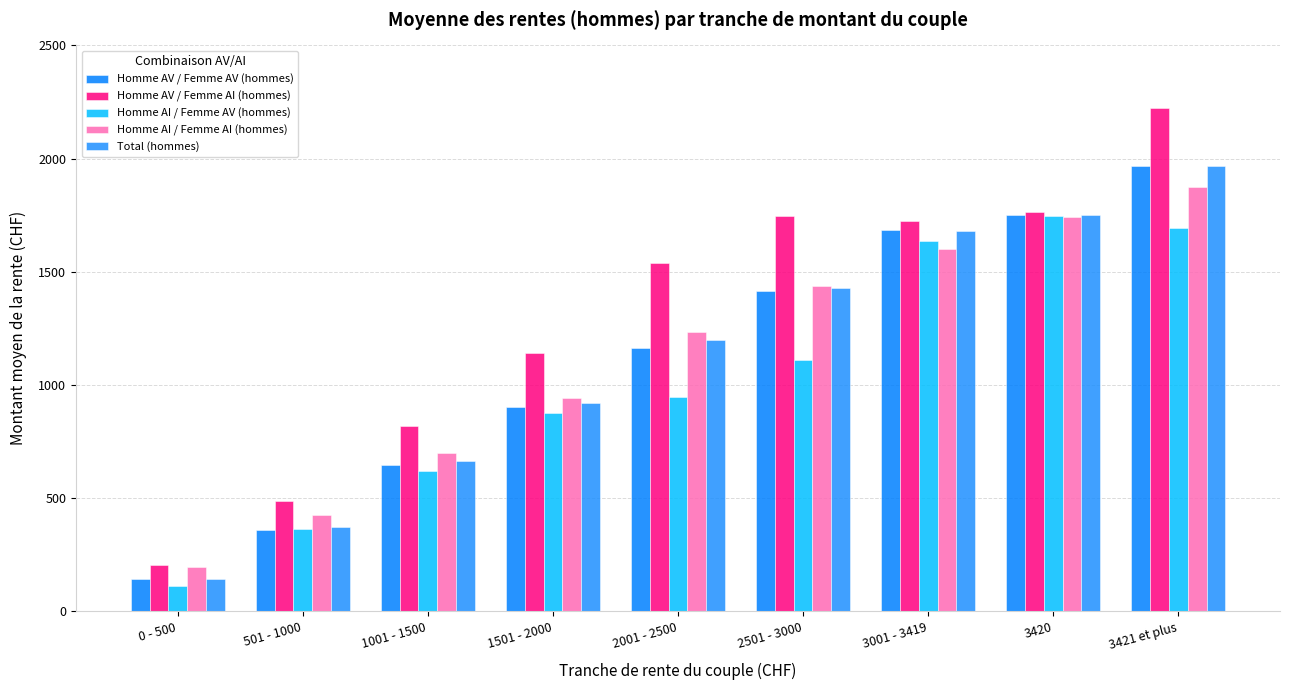

Reading right to left, extract all data points from this chart.

Homme AV / Femme AV (hommes): 3421 et plus=1969	3420=1753	3001 - 3419=1683	2501 - 3000=1416	2001 - 2500=1163	1501 - 2000=902	1001 - 1500=647	501 - 1000=361	0 - 500=143
Homme AV / Femme AI (hommes): 3421 et plus=2222	3420=1762	3001 - 3419=1725	2501 - 3000=1745	2001 - 2500=1537	1501 - 2000=1143	1001 - 1500=820	501 - 1000=487	0 - 500=206
Homme AI / Femme AV (hommes): 3421 et plus=1692	3420=1746	3001 - 3419=1634	2501 - 3000=1112	2001 - 2500=949	1501 - 2000=876	1001 - 1500=620	501 - 1000=362	0 - 500=114
Homme AI / Femme AI (hommes): 3421 et plus=1875	3420=1742	3001 - 3419=1601	2501 - 3000=1437	2001 - 2500=1234	1501 - 2000=941	1001 - 1500=698	501 - 1000=427	0 - 500=196
Total (hommes): 3421 et plus=1969	3420=1753	3001 - 3419=1682	2501 - 3000=1429	2001 - 2500=1200	1501 - 2000=922	1001 - 1500=665	501 - 1000=374	0 - 500=145